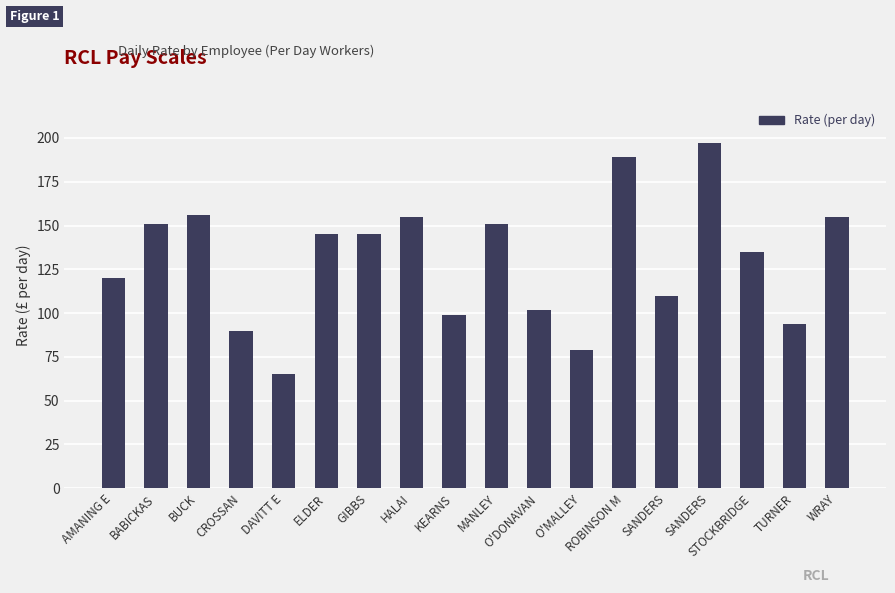

At which label is the value closest to 131?

STOCKBRIDGE